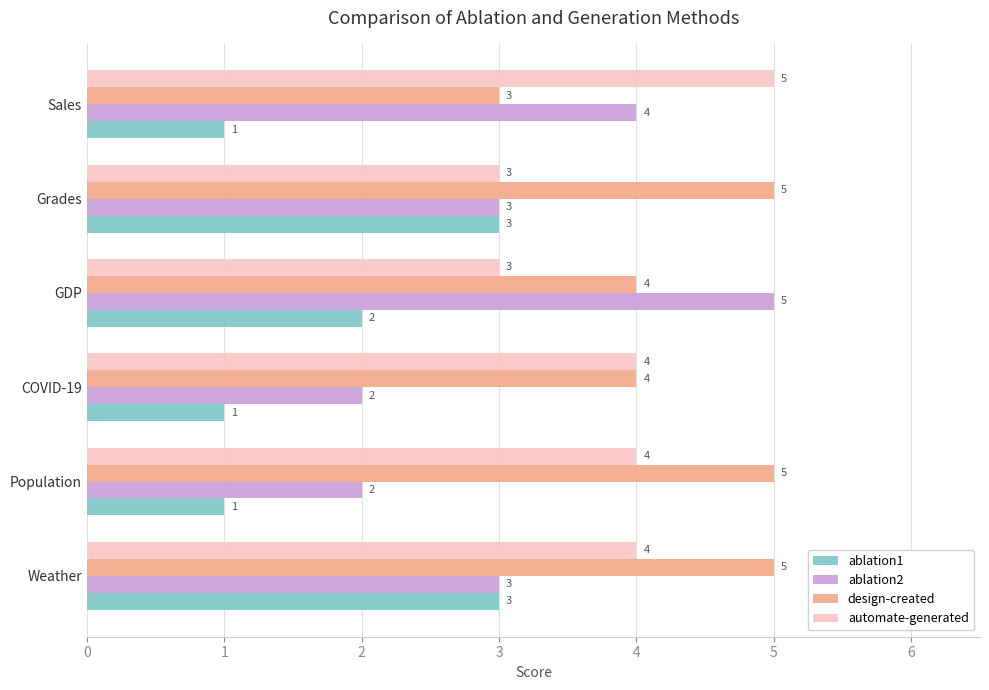

What is the highest value of the design-created series?

5